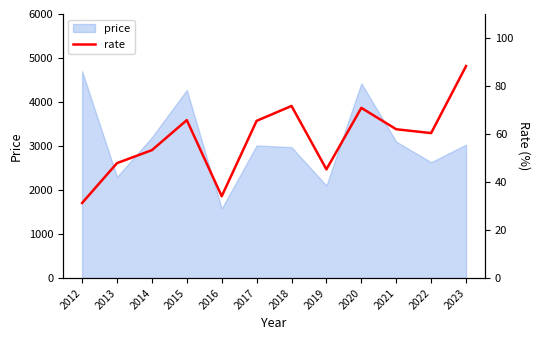

What is the lowest value of the price series?

1580